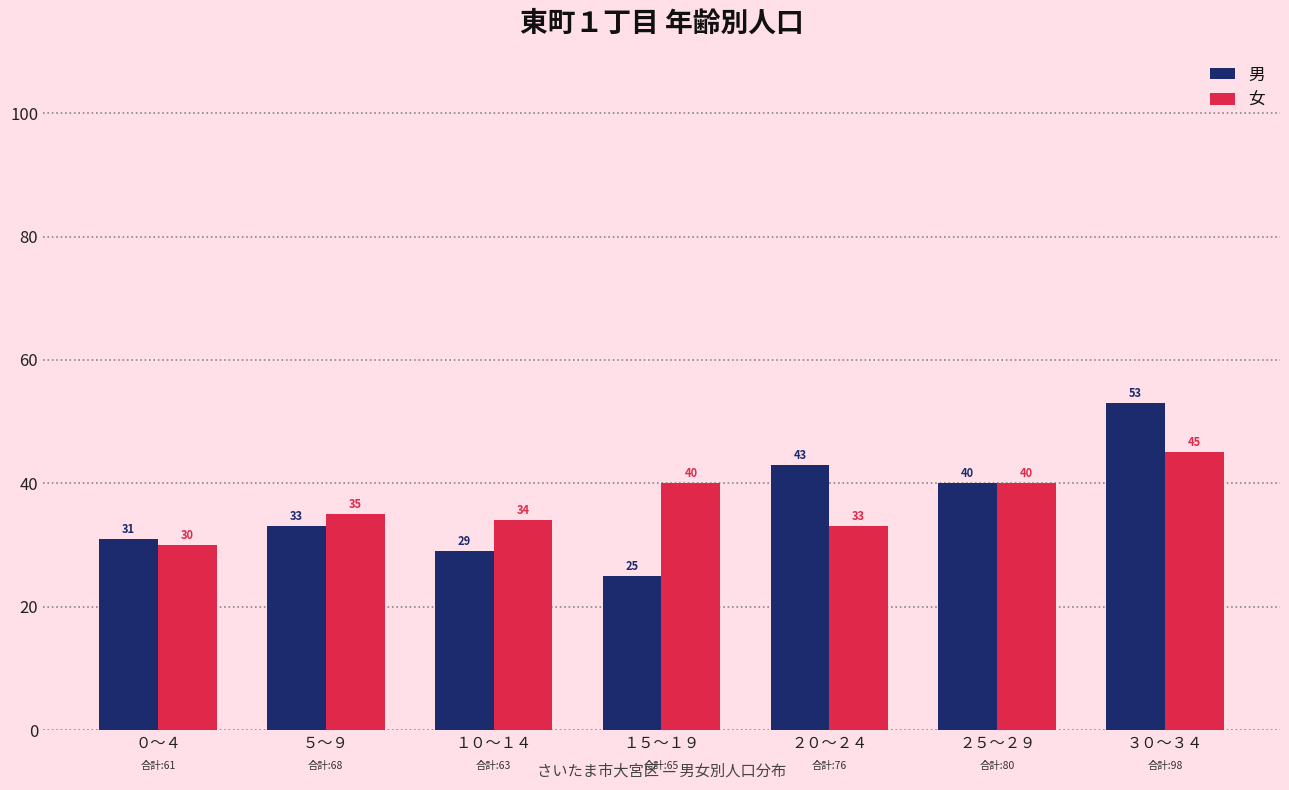

Is the value of 女 at １５～１９ greater than the value of 男 at ２０～２４?

No